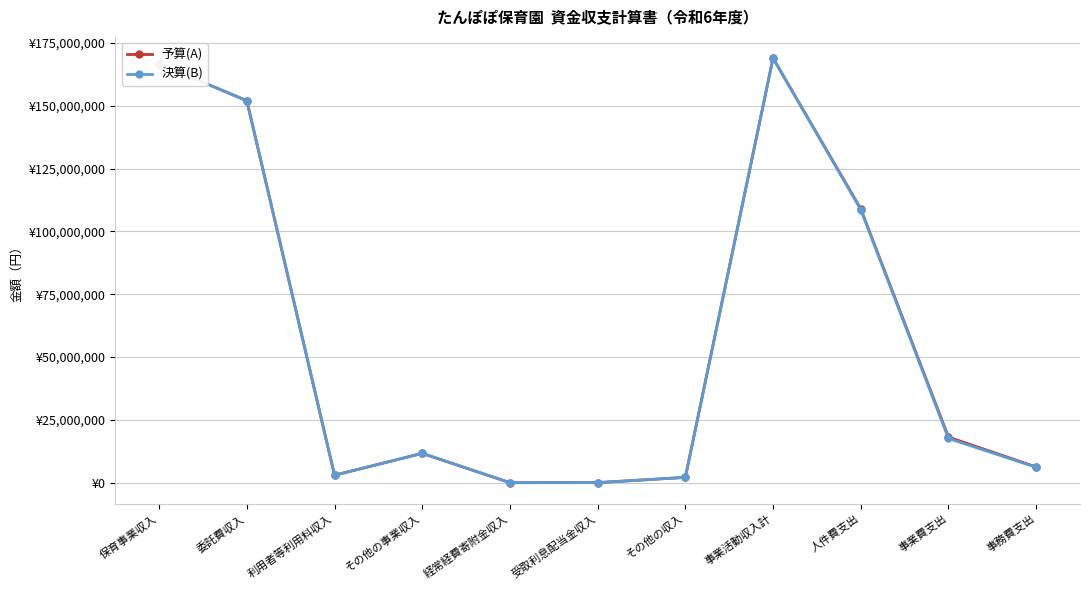

List the series in order of their overall mean, highest first.

予算(A), 決算(B)